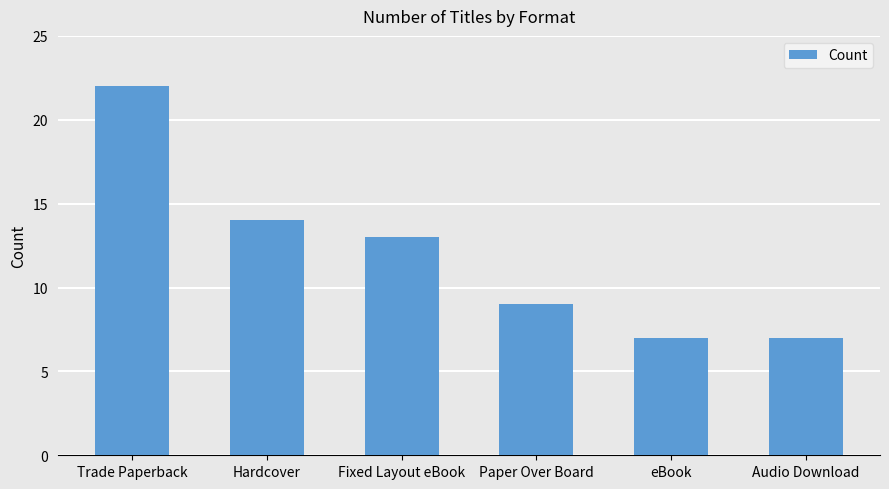

How many series are shown in this chart?

1